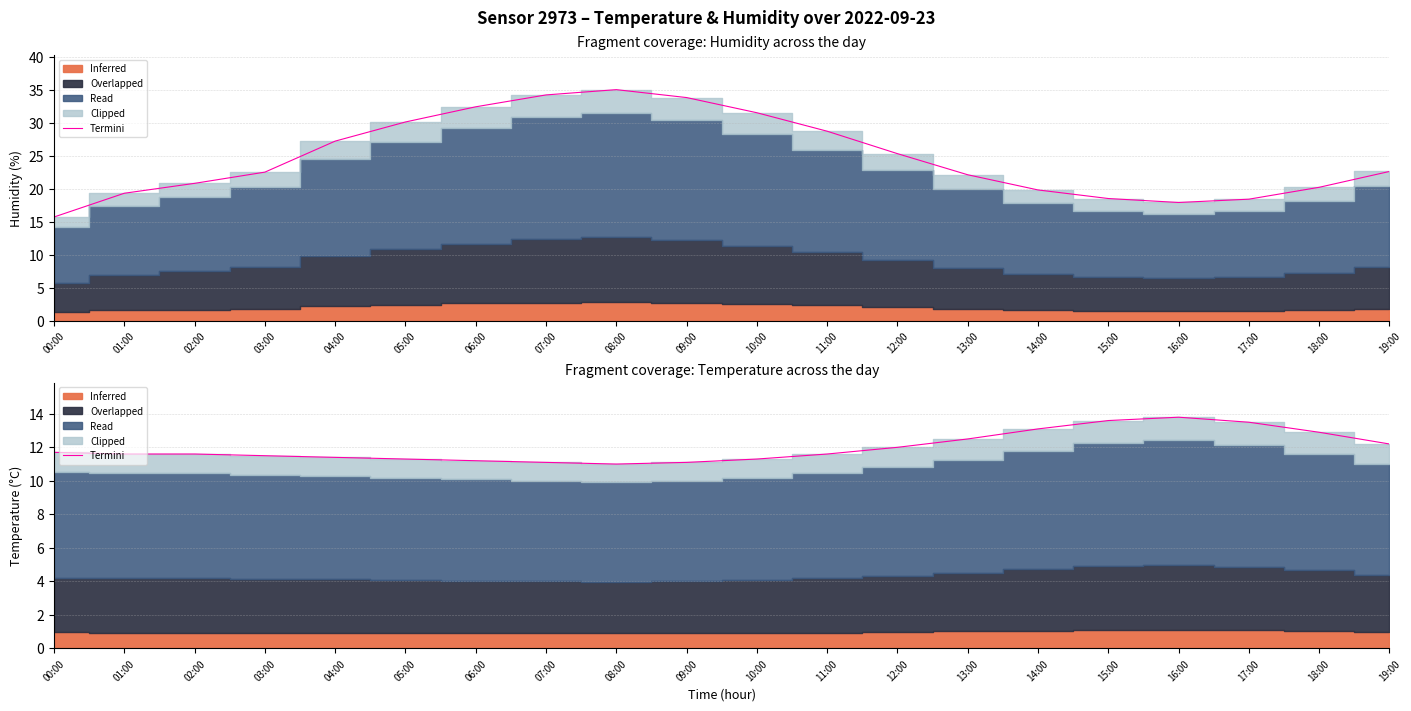

Between 07:00 and 00:00, which is larger?

00:00